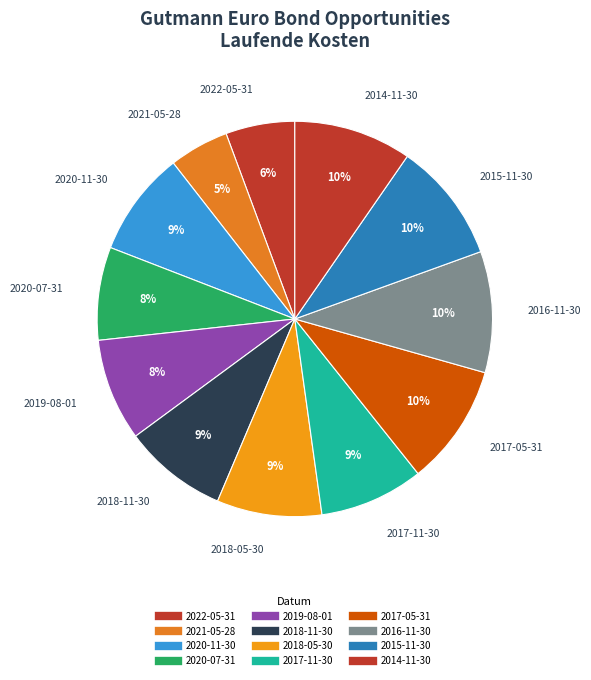

How many slices are in this pie chart?

12